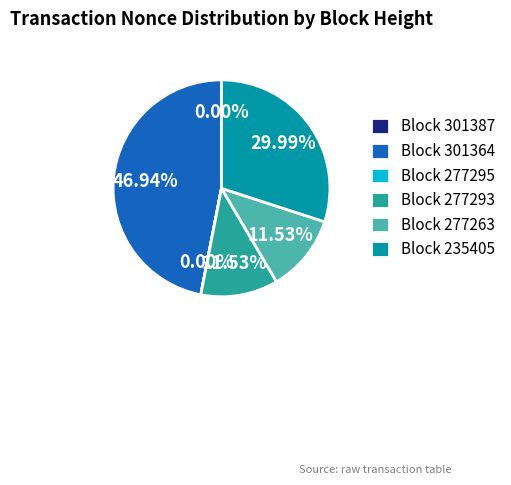

Between Block 235405 and Block 301364, which is larger?

Block 301364